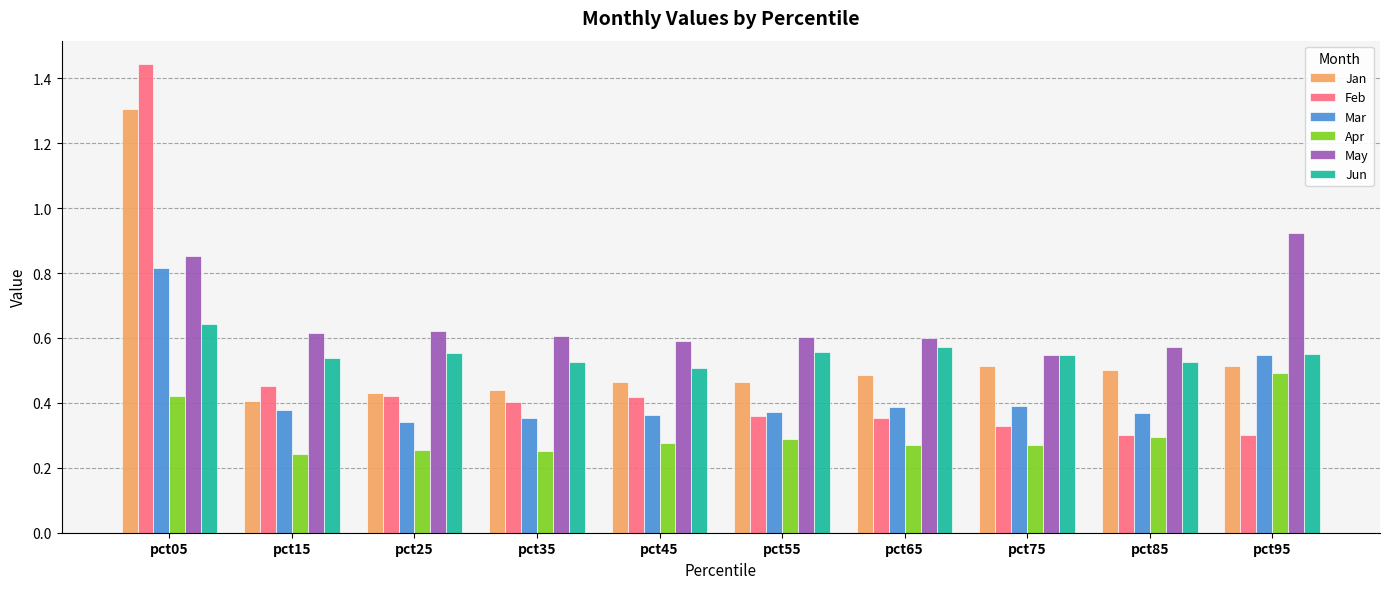

What is the sum of the Feb values at pct65 and pct05?

1.8